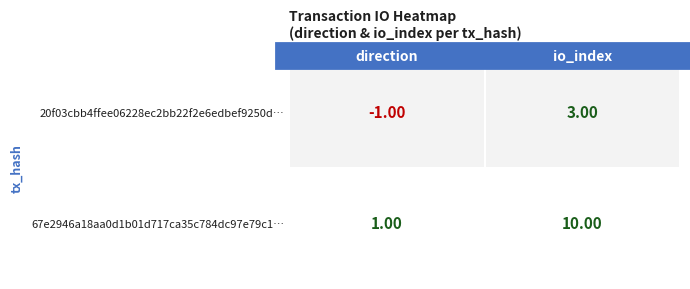

Rank the series by their maximum value, from highest to lowest.

67e2946a18aa0d1b01d717ca35c784dc97e79c1…, 20f03cbb4ffee06228ec2bb22f2e6edbef9250d…